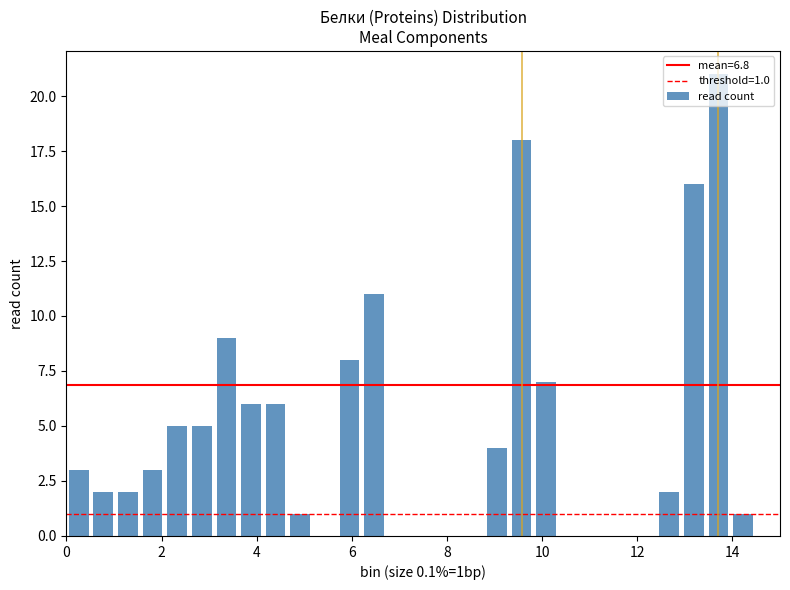

Read against the x-axis, roughly where is the centre of the tallest bar?

13.8